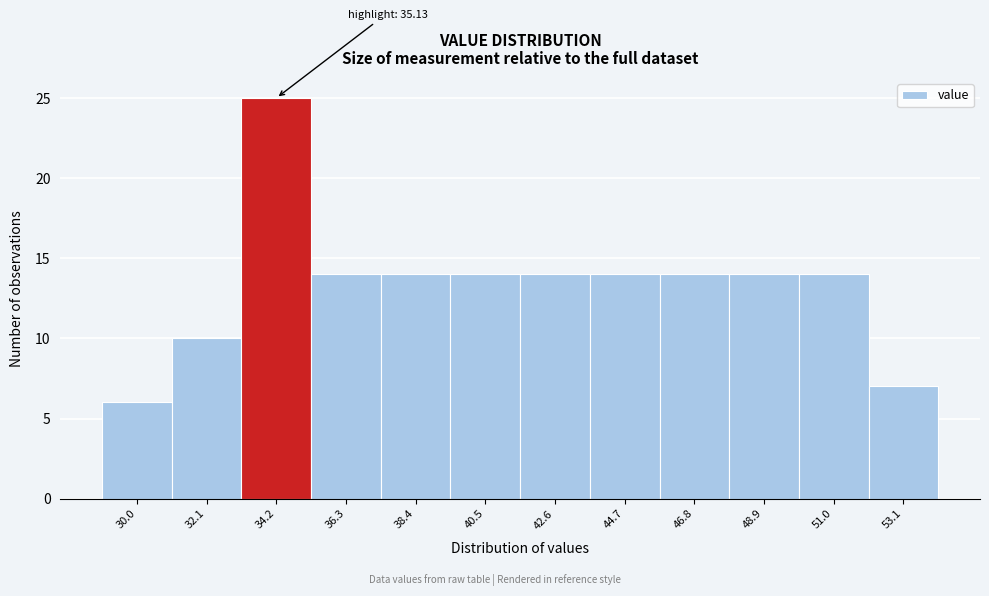

Reading left to right, transcribe all the data shown in this chart.

6	10	25	14	14	14	14	14	14	14	14	7